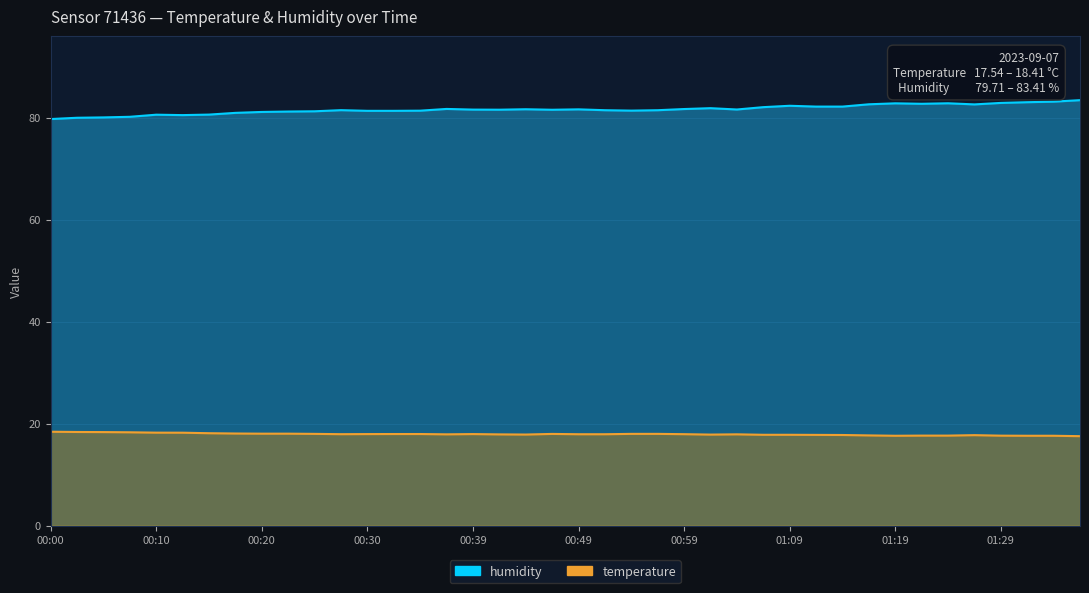

Between 00:17 and 01:36, which is larger?

00:17